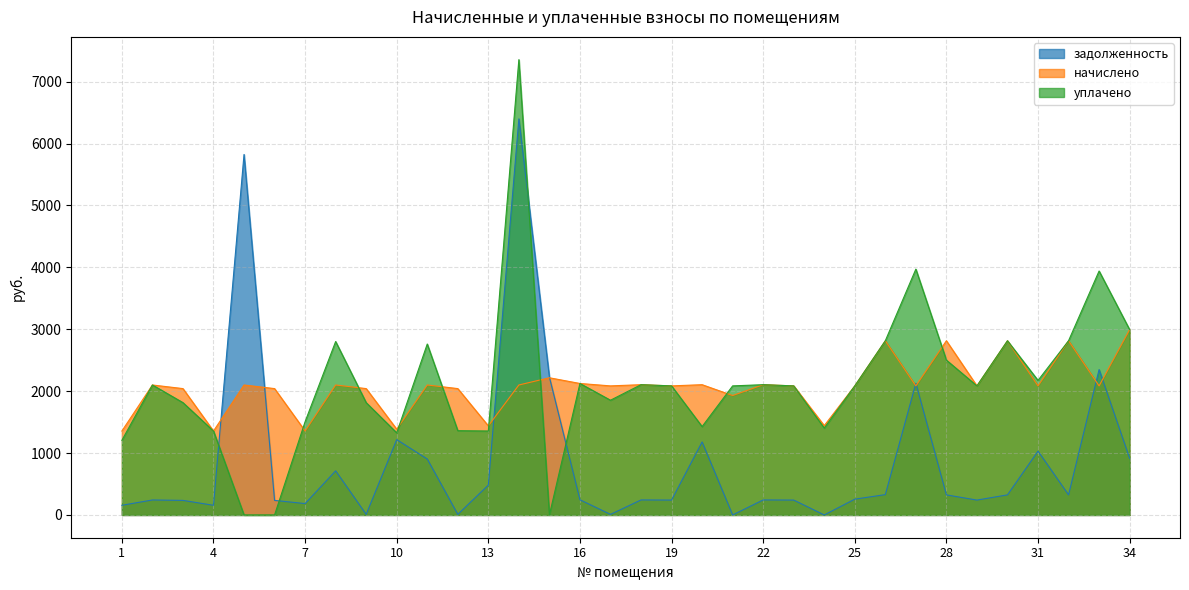

How many values in уплачено are above zero?

31